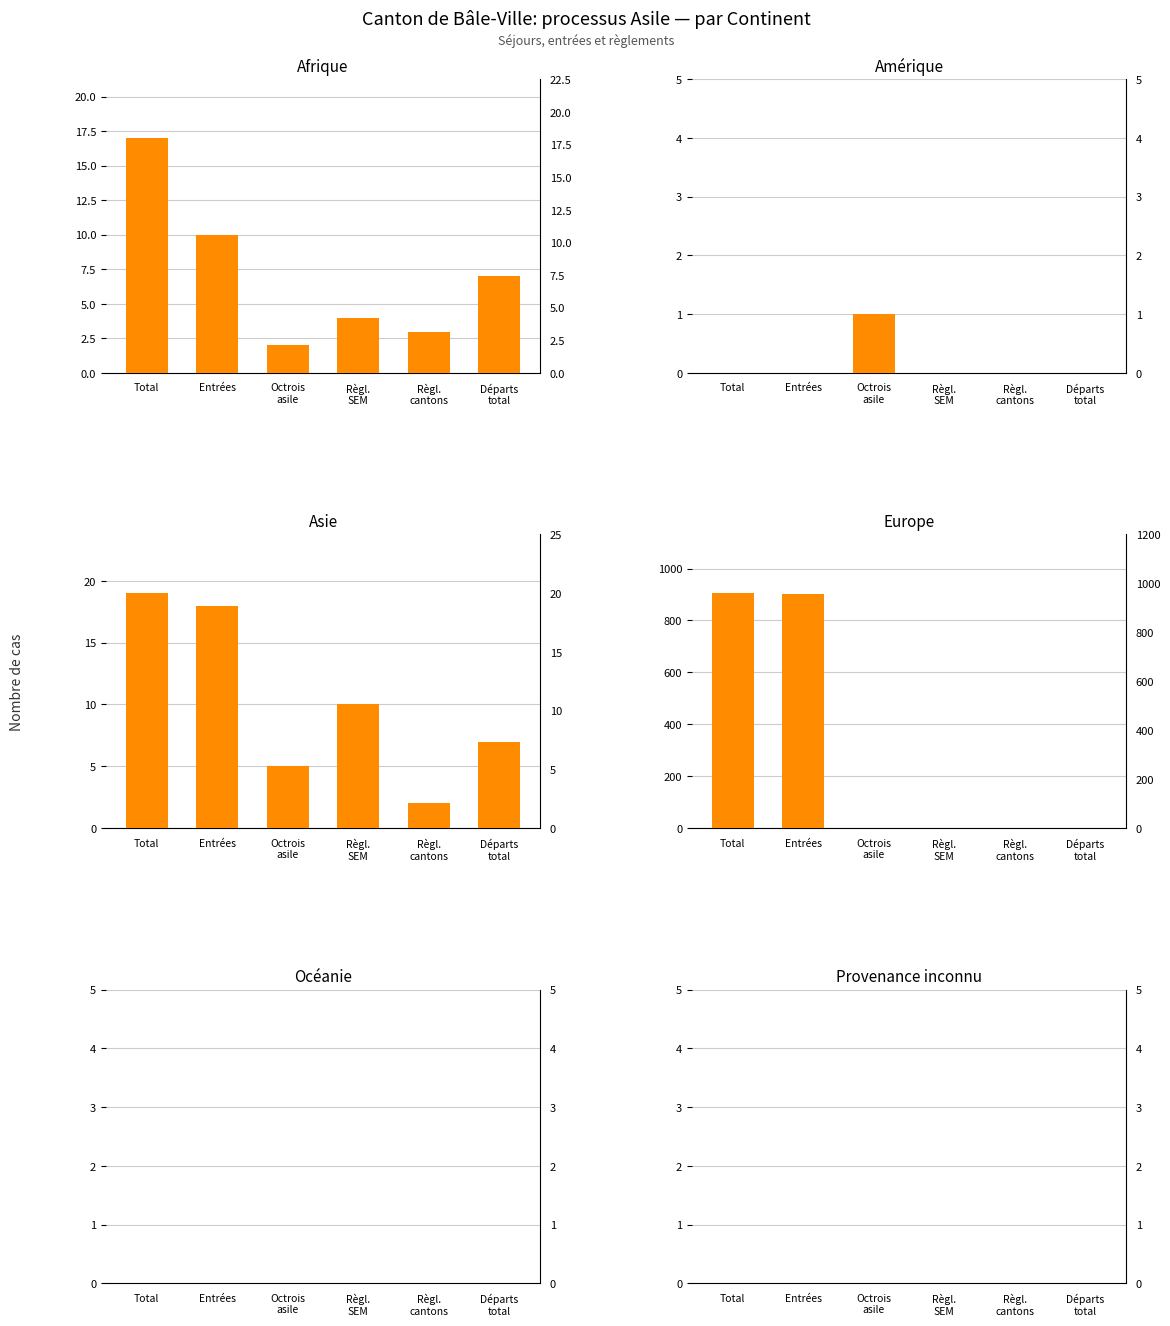

What is the difference between the second highest and second lowest values in the Asie series?

13